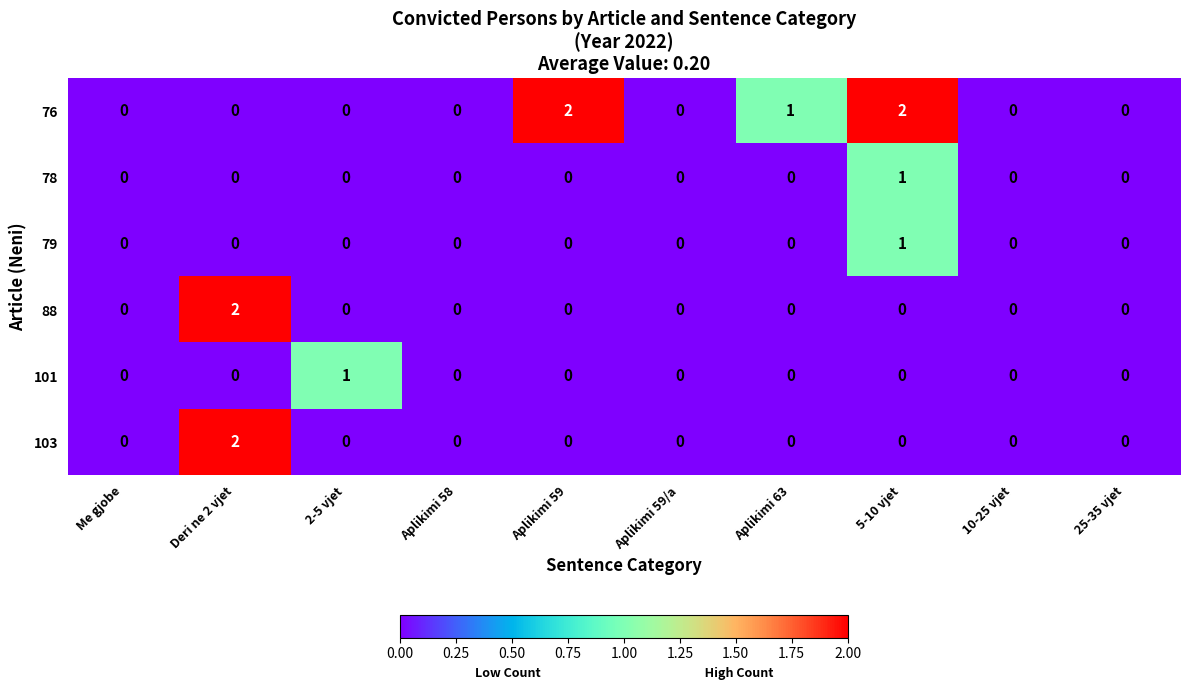

Which series changed the most between 5-10 vjet and 25-35 vjet?

76